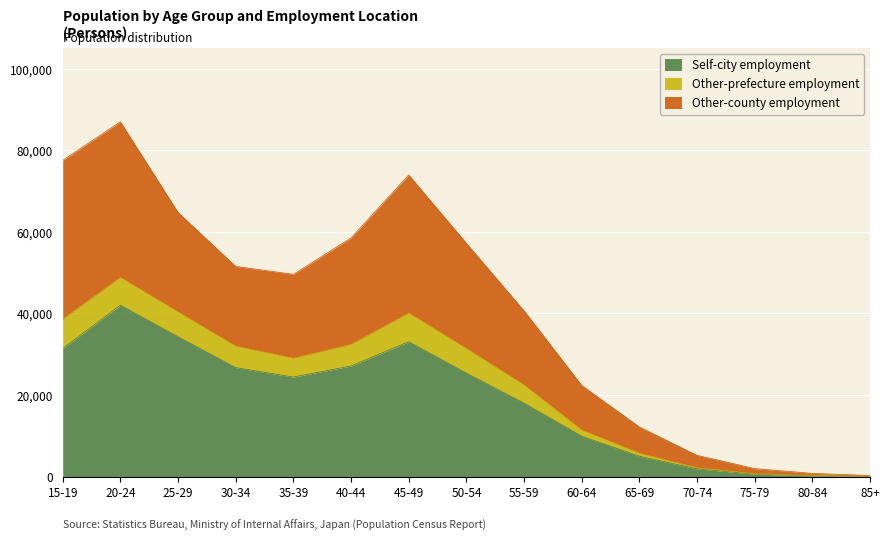

True or false: Other-prefecture employment and Self-city employment intersect in this chart.

False